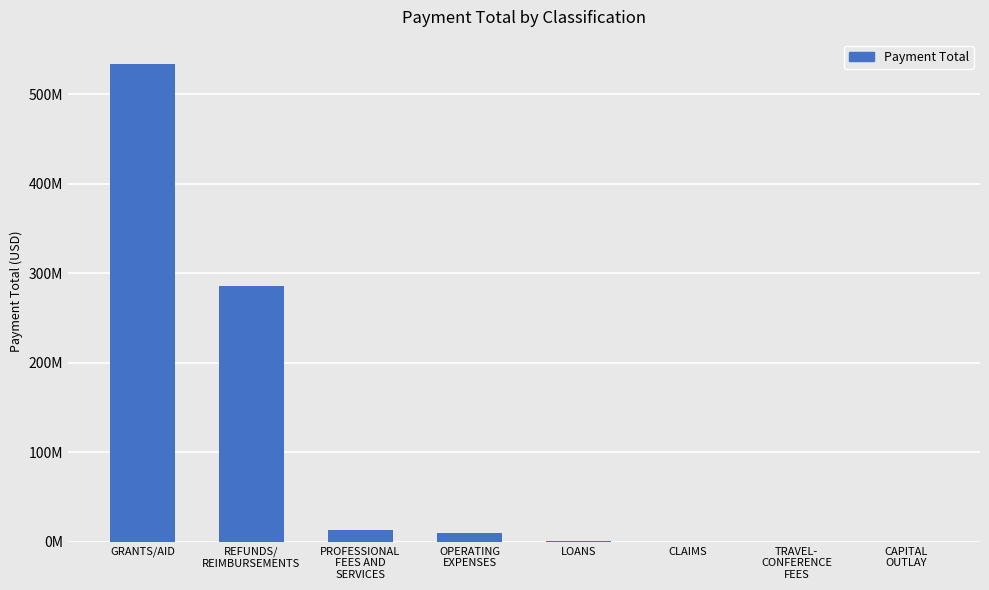

How many data points are less than 9581793?

4